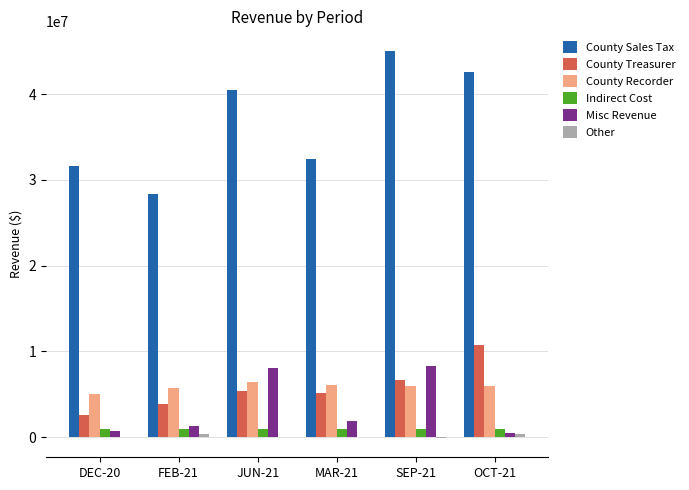

Is the value of Indirect Cost at MAR-21 greater than the value of County Recorder at SEP-21?

No